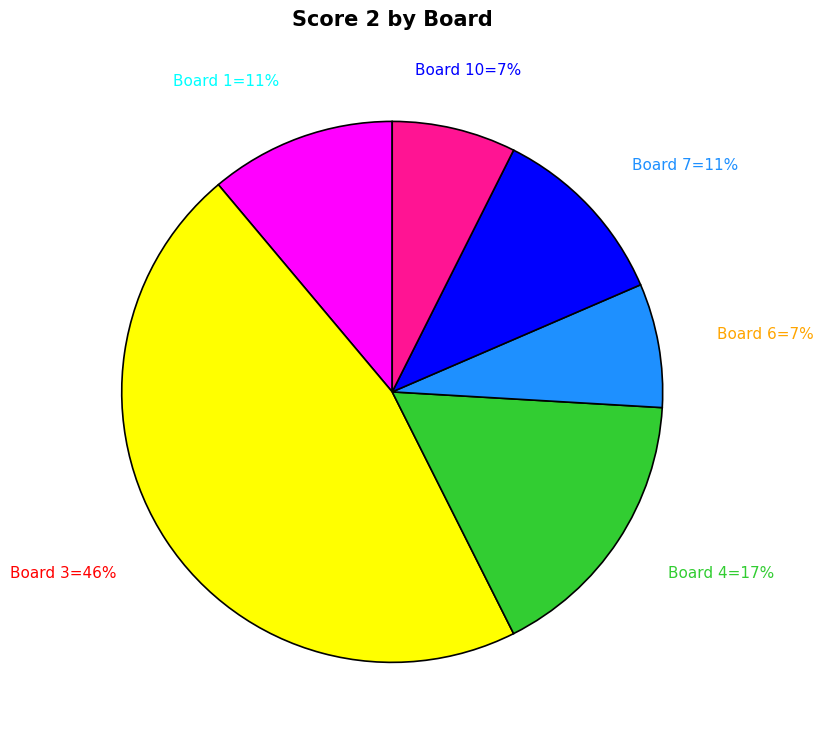

Is there any slice that represents more than half of the pie?

No